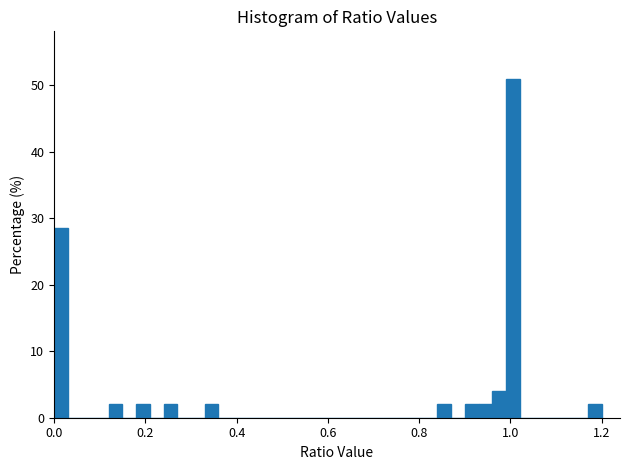

Read against the x-axis, roughly where is the centre of the tallest bar?

1.00